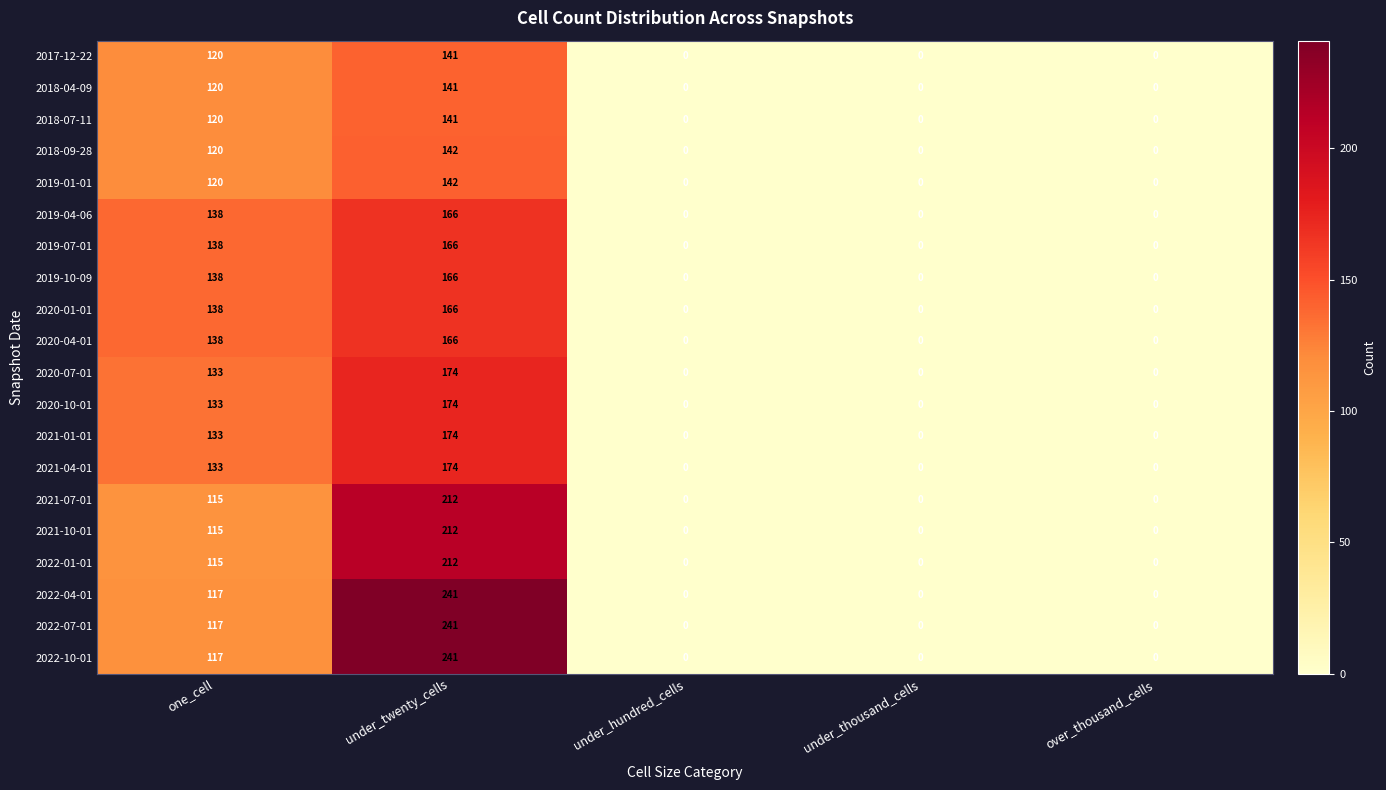

At which category is the sum across all series the highest?

under_twenty_cells